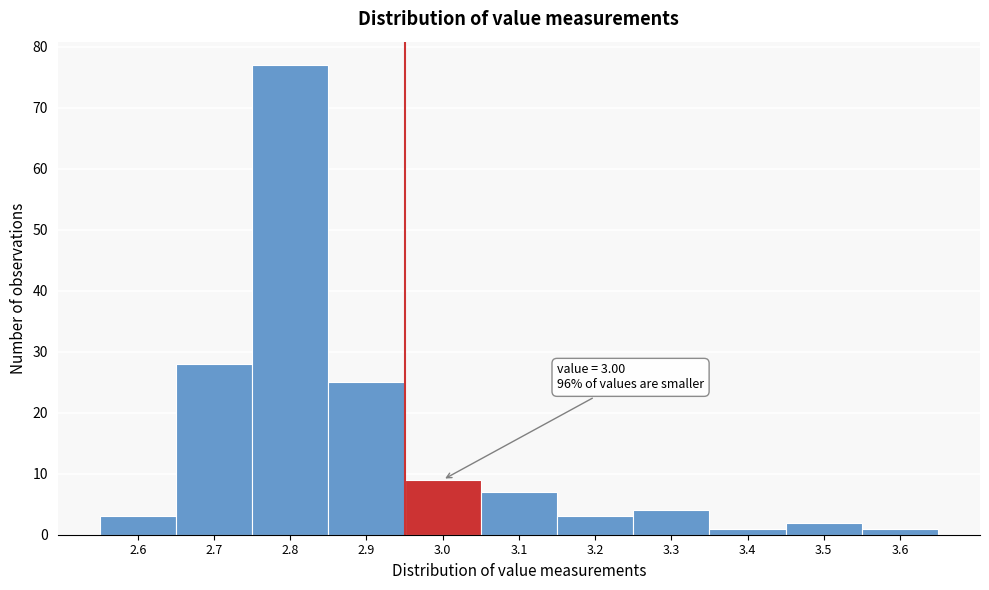

Reading left to right, extract all data points from this chart.

2.6=3	2.7=28	2.8=77	2.9=25	3.0=9	3.1=7	3.2=3	3.3=4	3.4=1	3.5=2	3.6=1